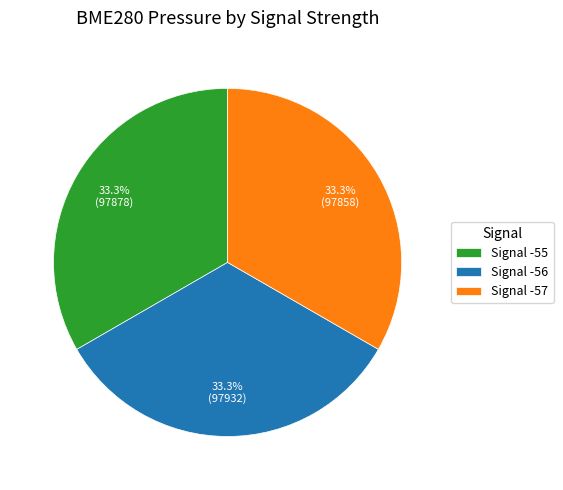

Does Signal -56 represent more than half of the total?

No